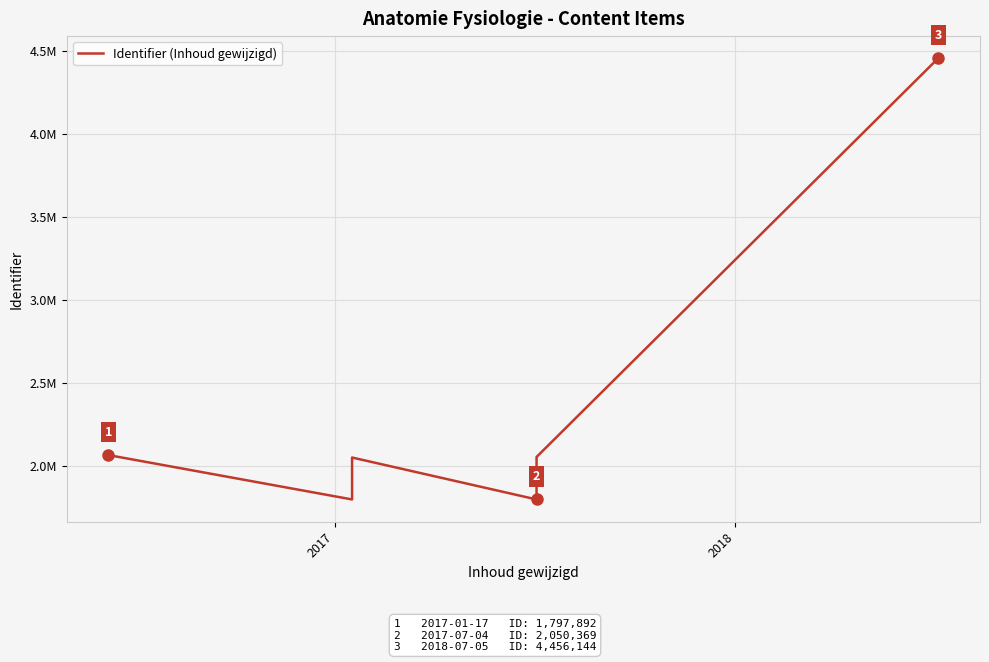

True or false: the data shows 655395 at 8.

False